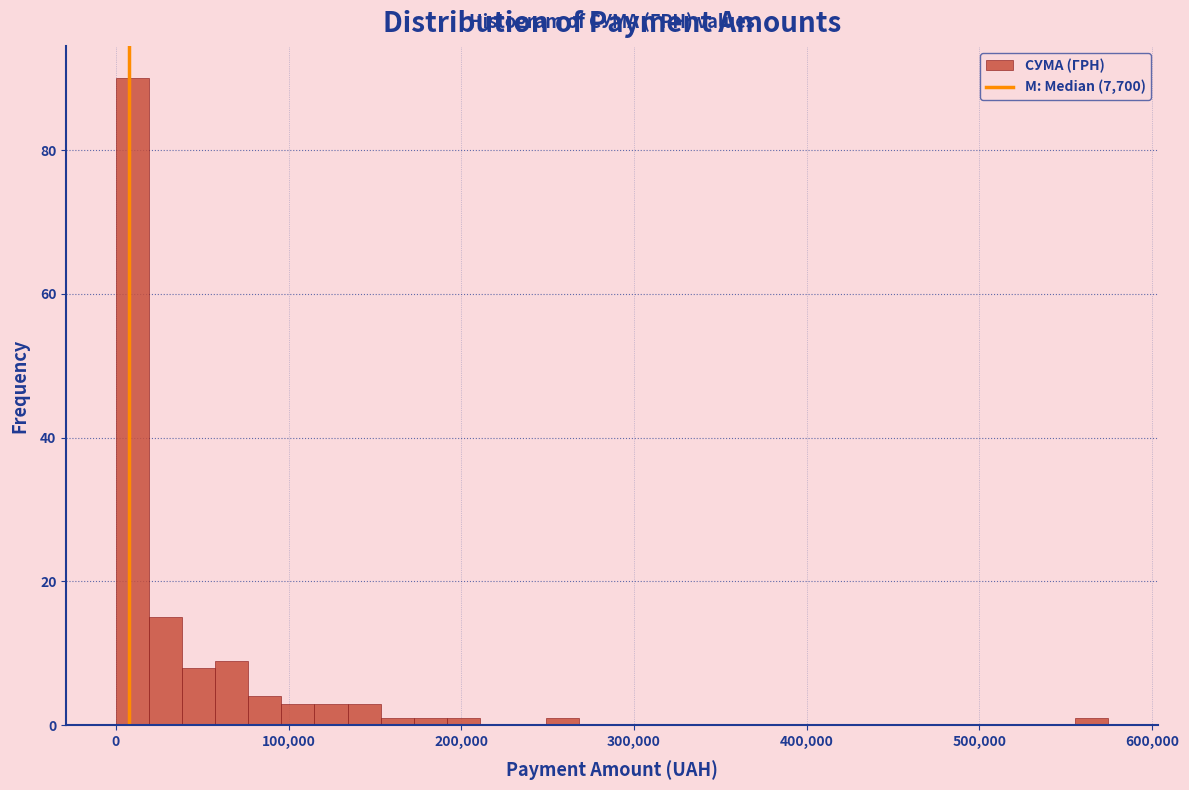

Around what value on the x-axis is the tallest bar? Give the approximate position of its centre, as read against the axis.

10000